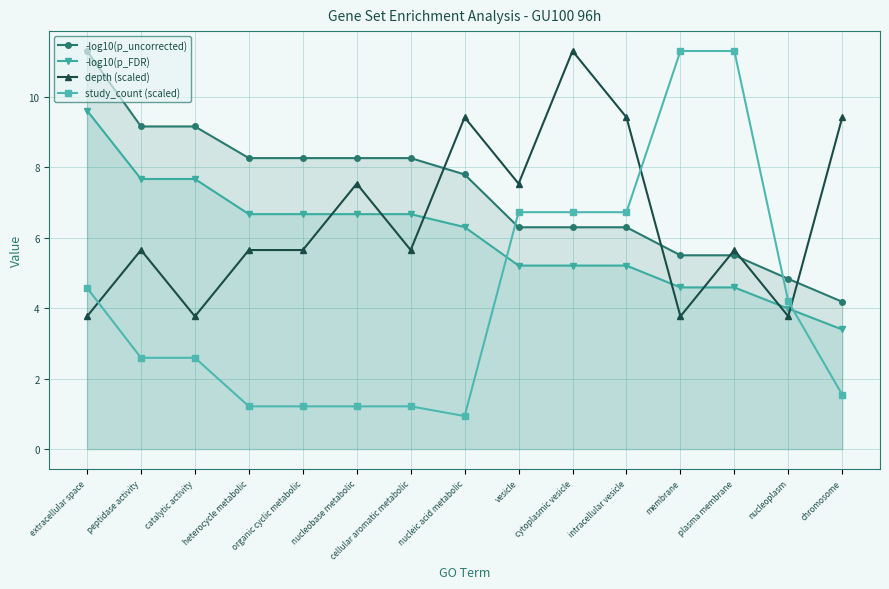

After their last crossing, which series has the higher values: -log10(p_FDR) or study_count (scaled)?

-log10(p_FDR)